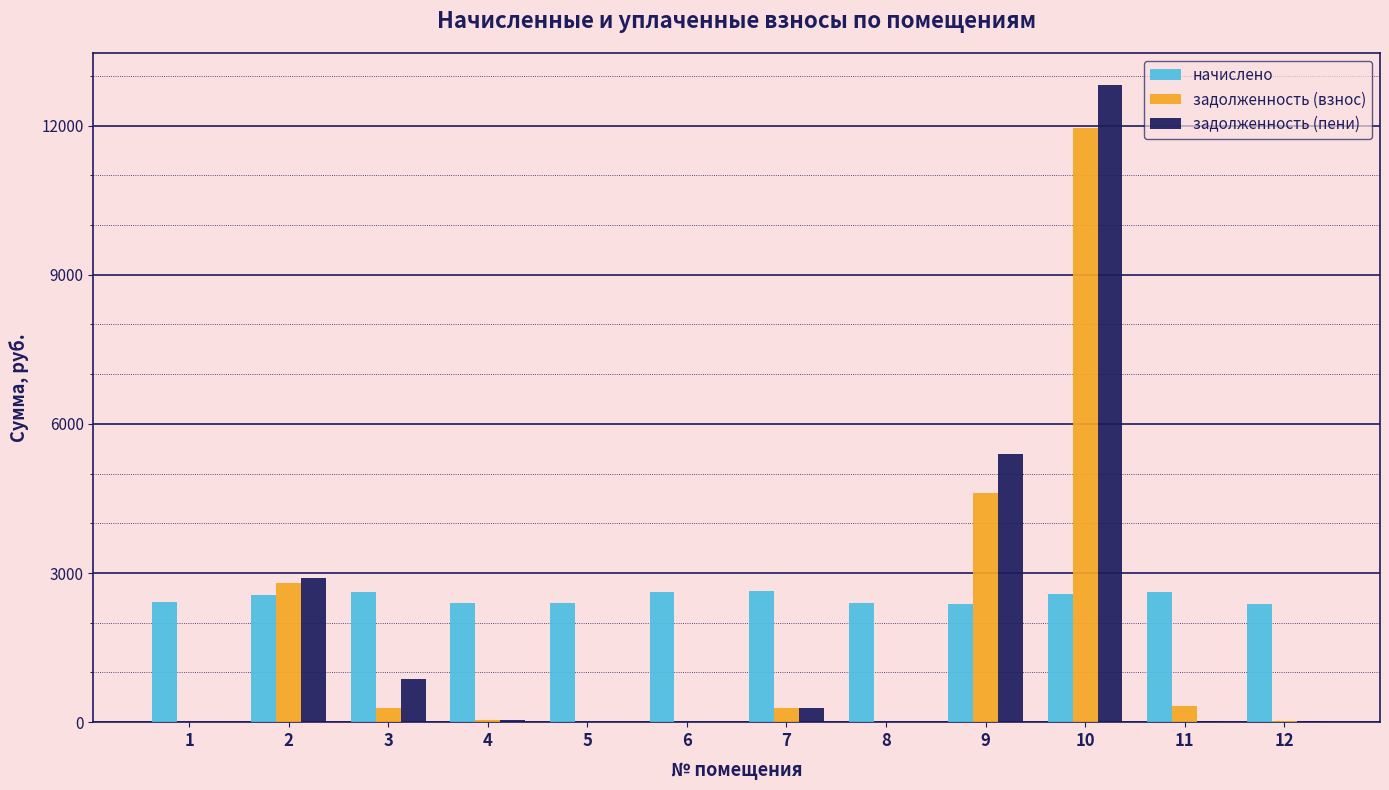

What is the sum of all задолженность (пени) values?

22394.8